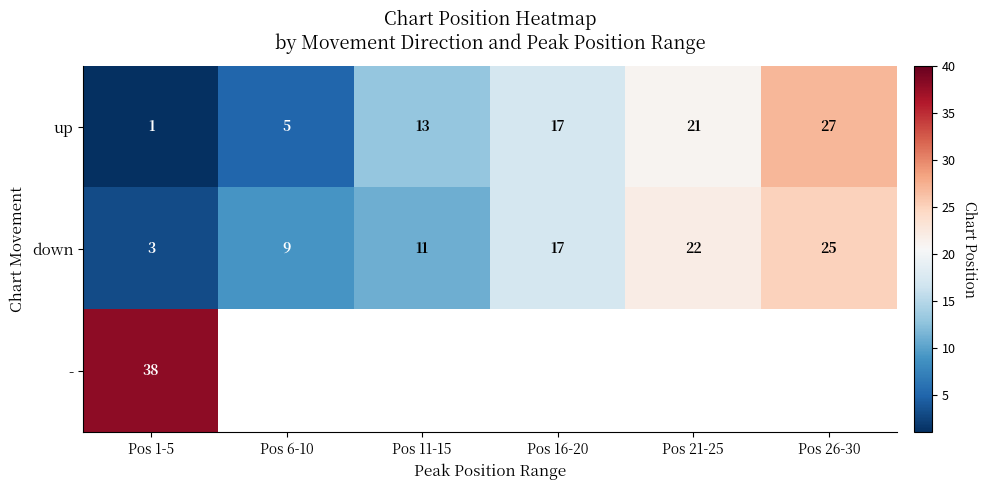

What is the highest value of the up series?

27